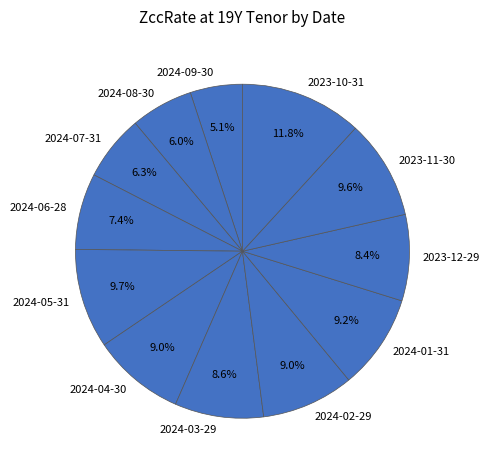

What percentage is the 2024-08-30 slice, to the nearest percent?

6%